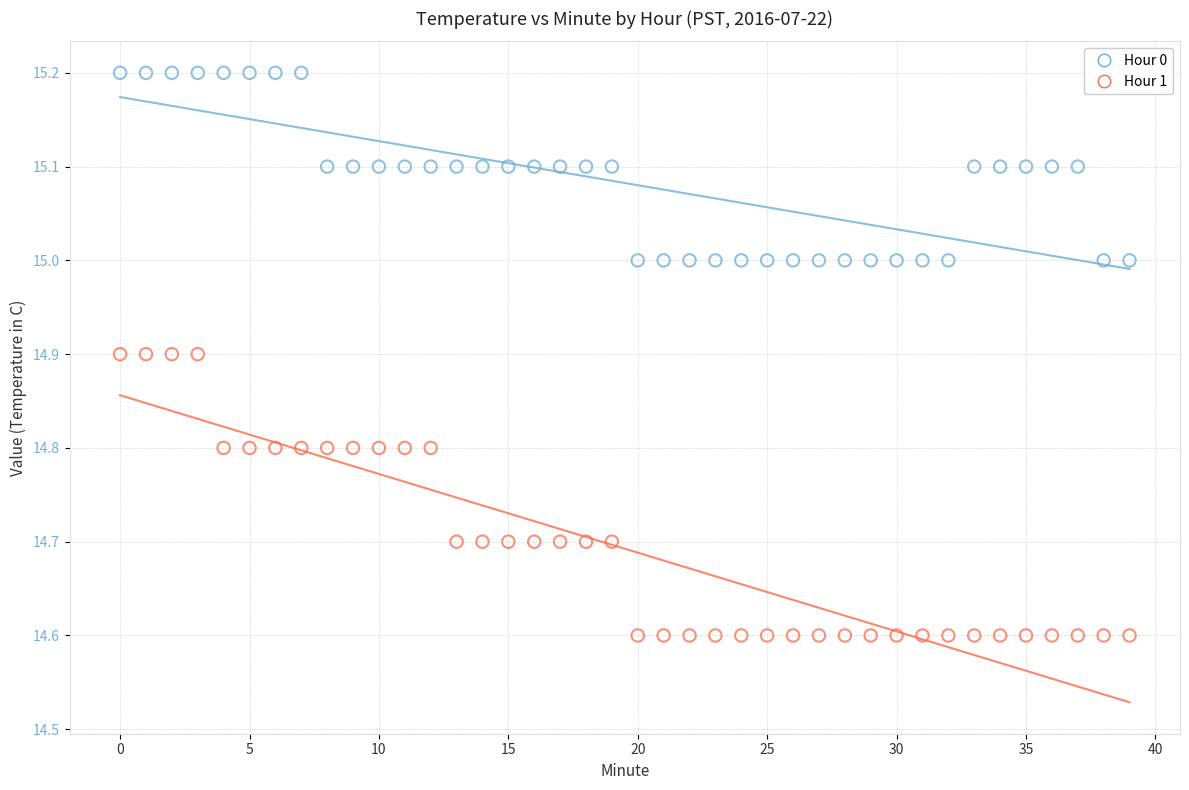

Which series reaches the maximum Y coordinate?

Hour 0